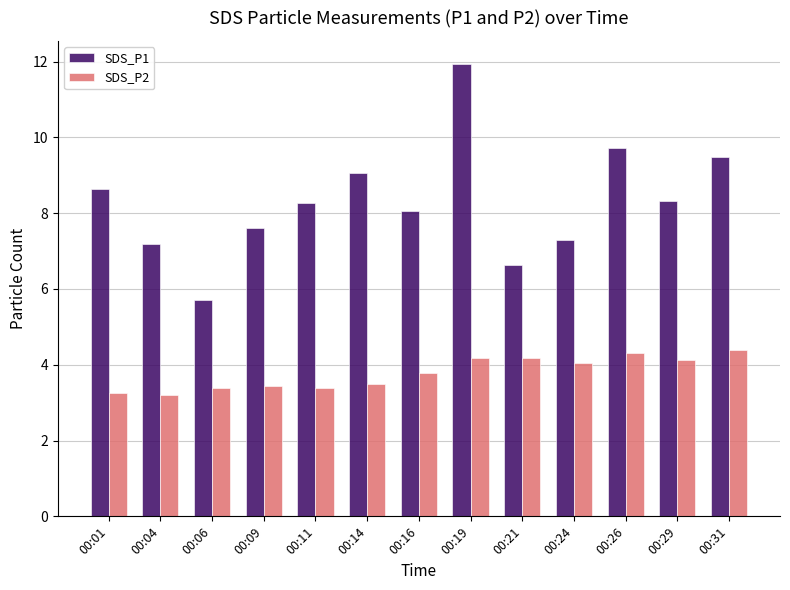

Which series has the largest total across all categories?

SDS_P1